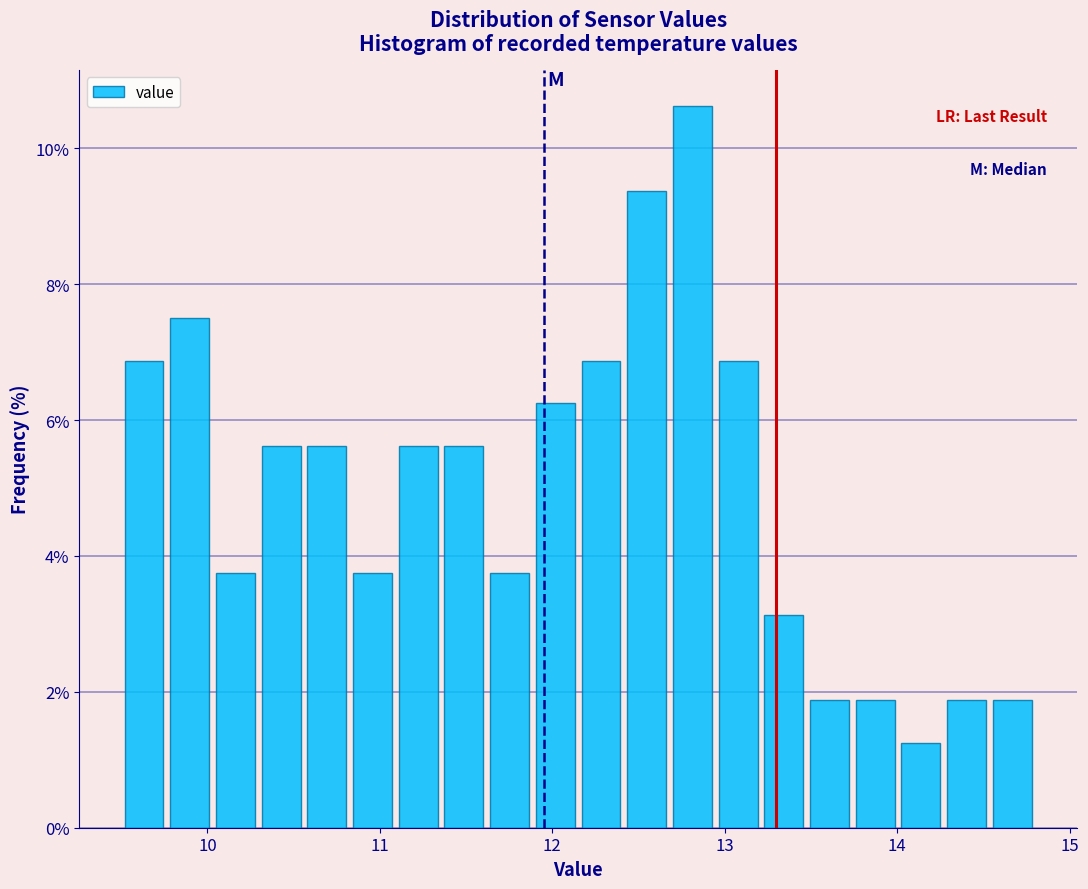

Around what value on the x-axis is the tallest bar? Give the approximate position of its centre, as read against the axis.

12.8